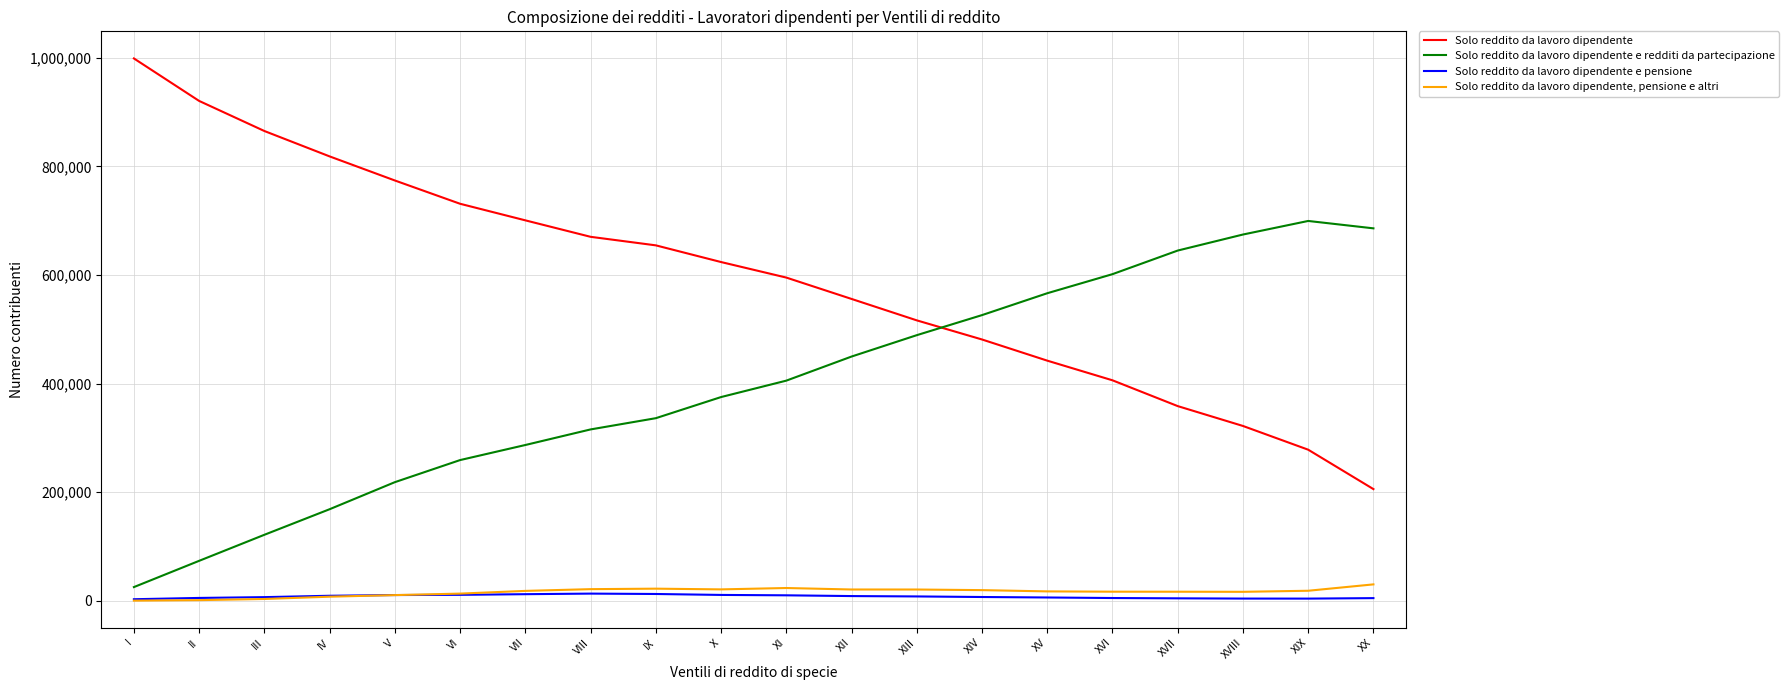

True or false: Solo reddito da lavoro dipendente and Solo reddito da lavoro dipendente e pensione cross at least once.

False